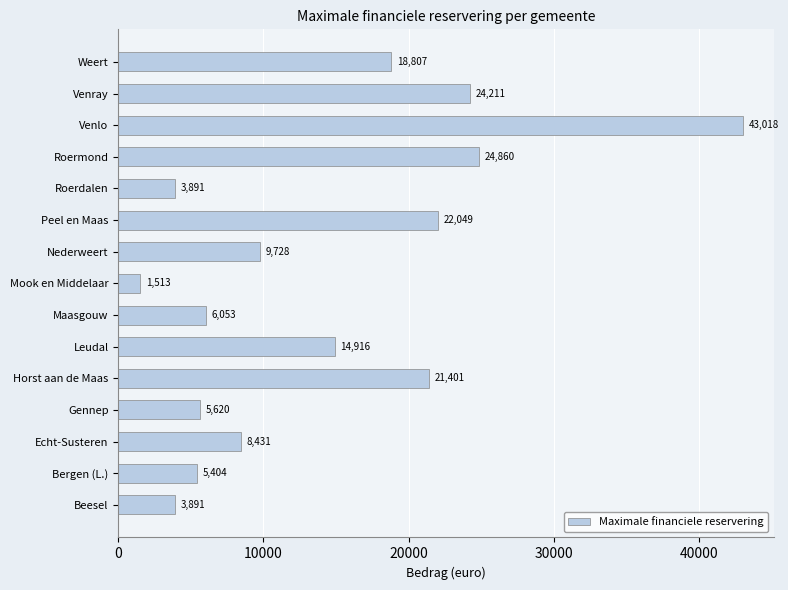

The value at Maasgouw is 6052.8. True or false?

True